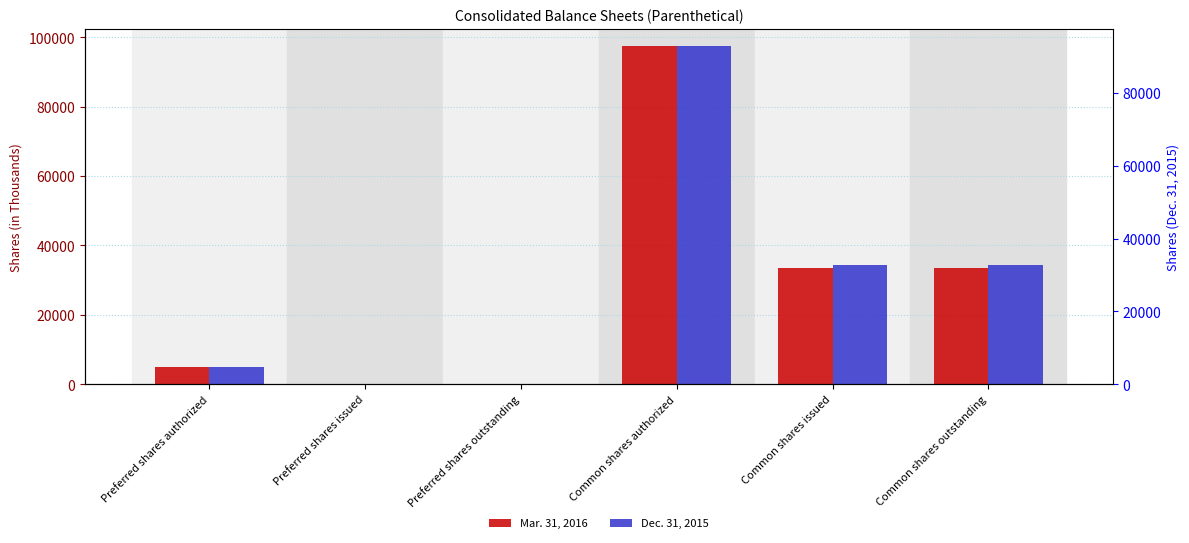

Reading left to right, transcribe all the data shown in this chart.

Mar. 31, 2016: 5000	0	0	97500	33419	33419
Dec. 31, 2015: 5000	0	0	97500	34433	34433